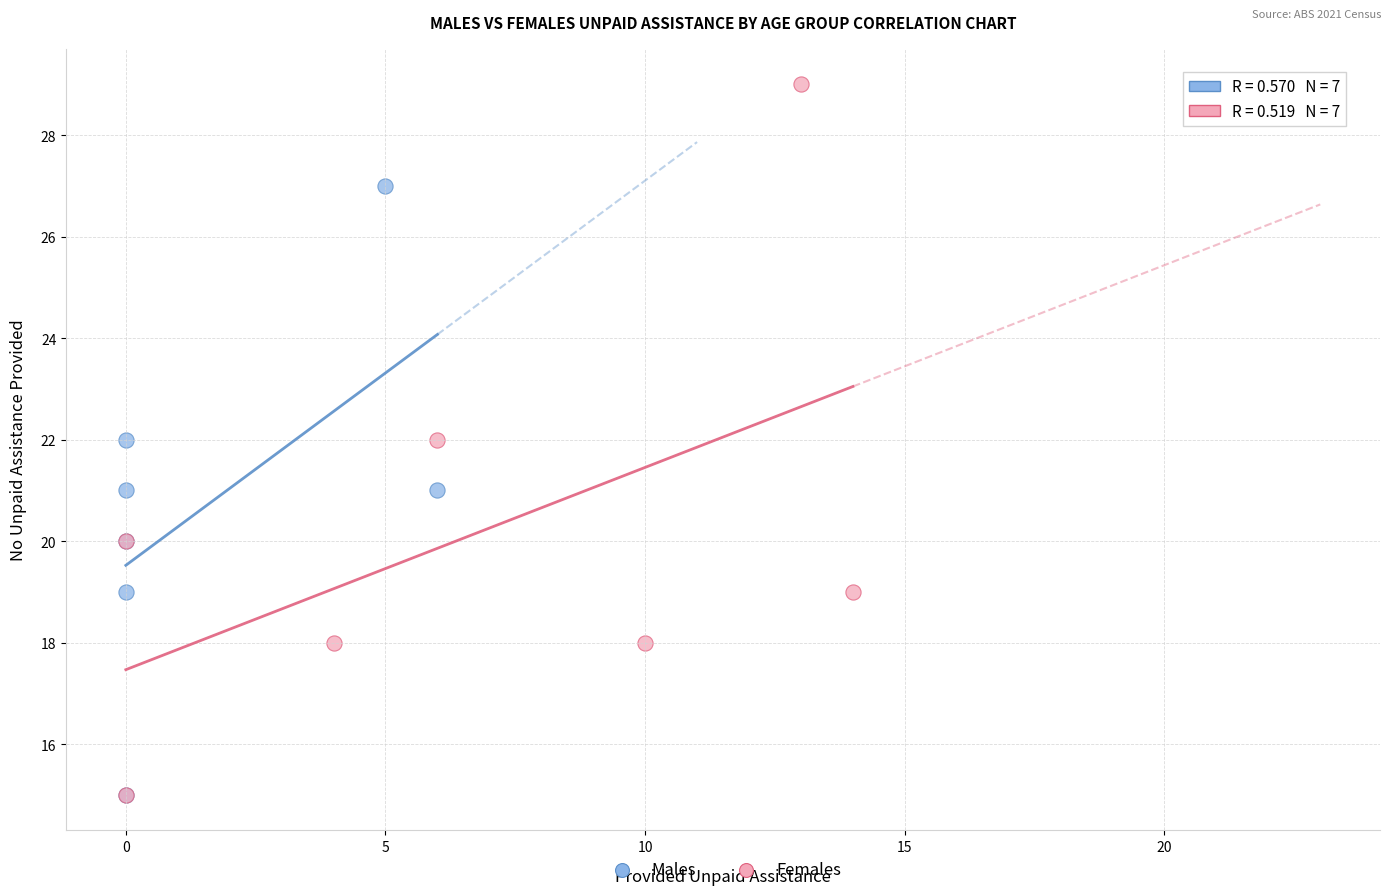

Which series has the widest spread of Y values?

Females